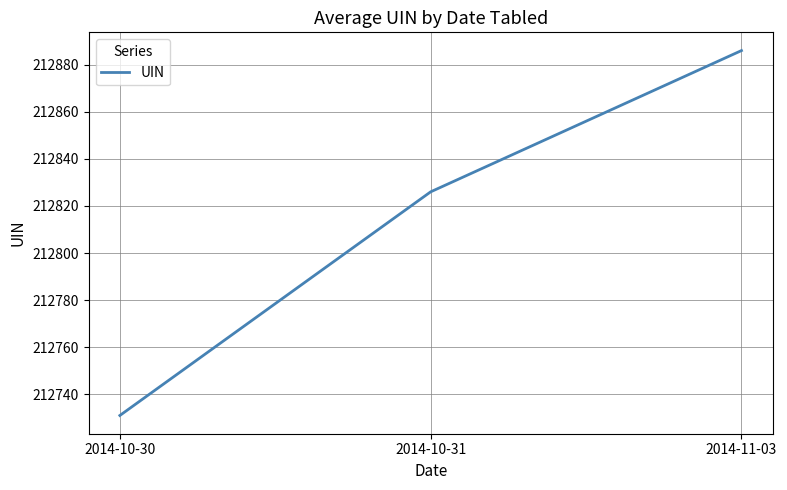

How many lines are shown in the chart?

1